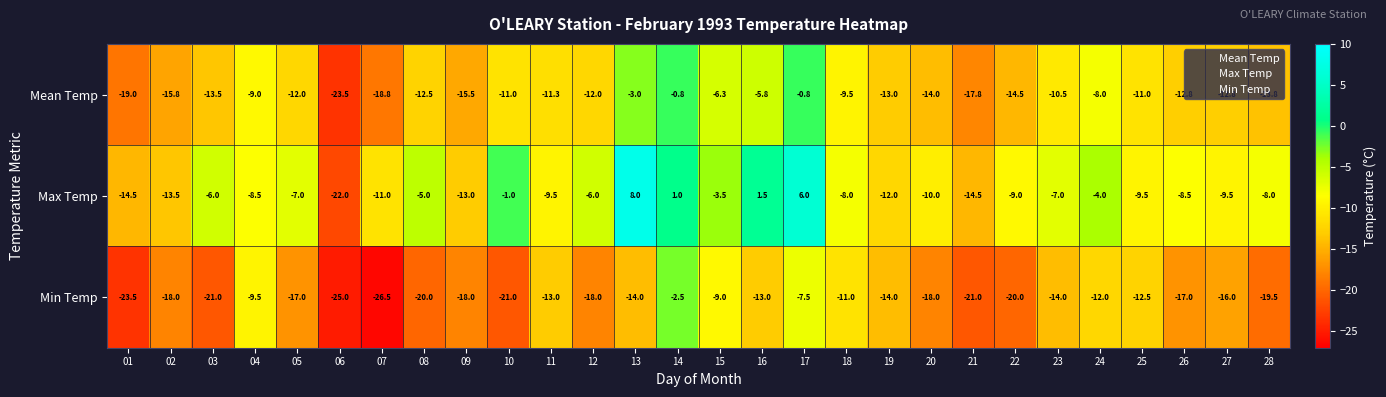

How many values in the Min Temp series exceed -17?

13